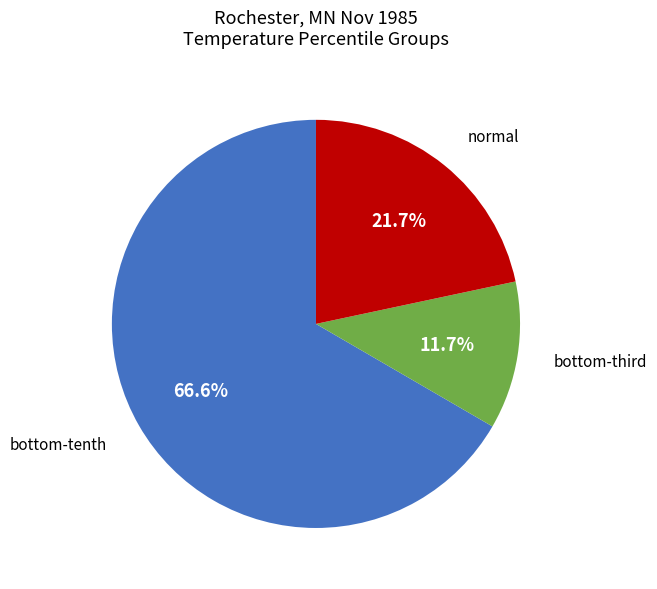

Is there any slice that represents more than half of the pie?

Yes